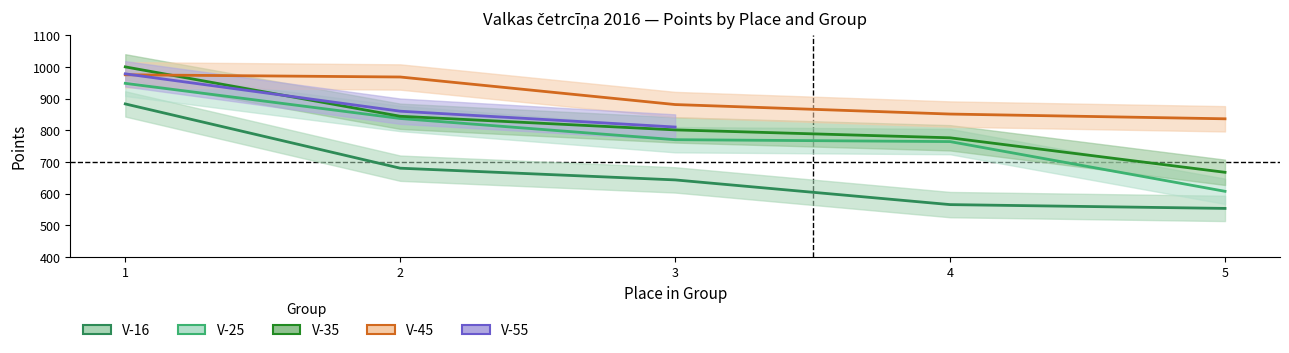

List the series in order of their peak value, lowest first.

V-16, V-25, V-45, V-55, V-35